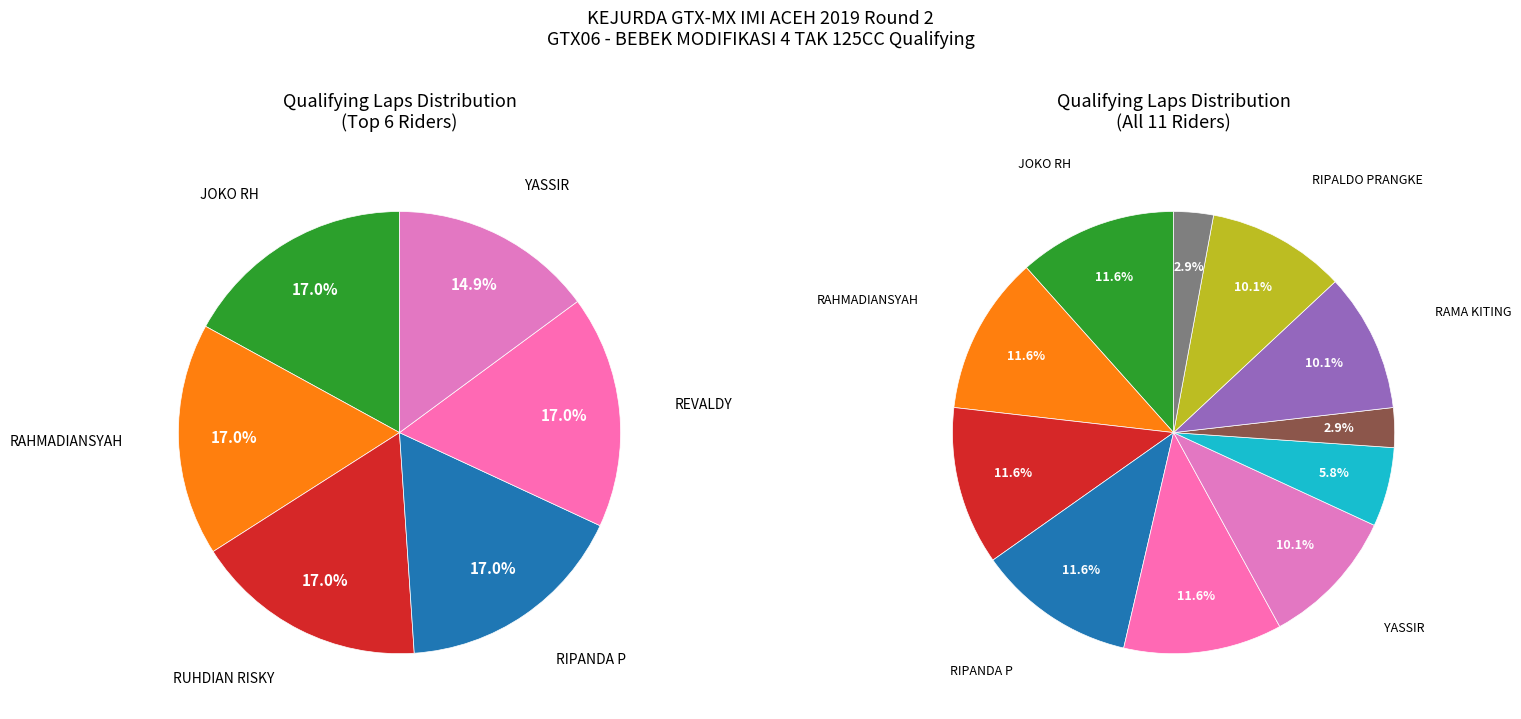

Approximately how many times larger is the value at DIO AM compared to RIPALDO PRANGKE?

0.3